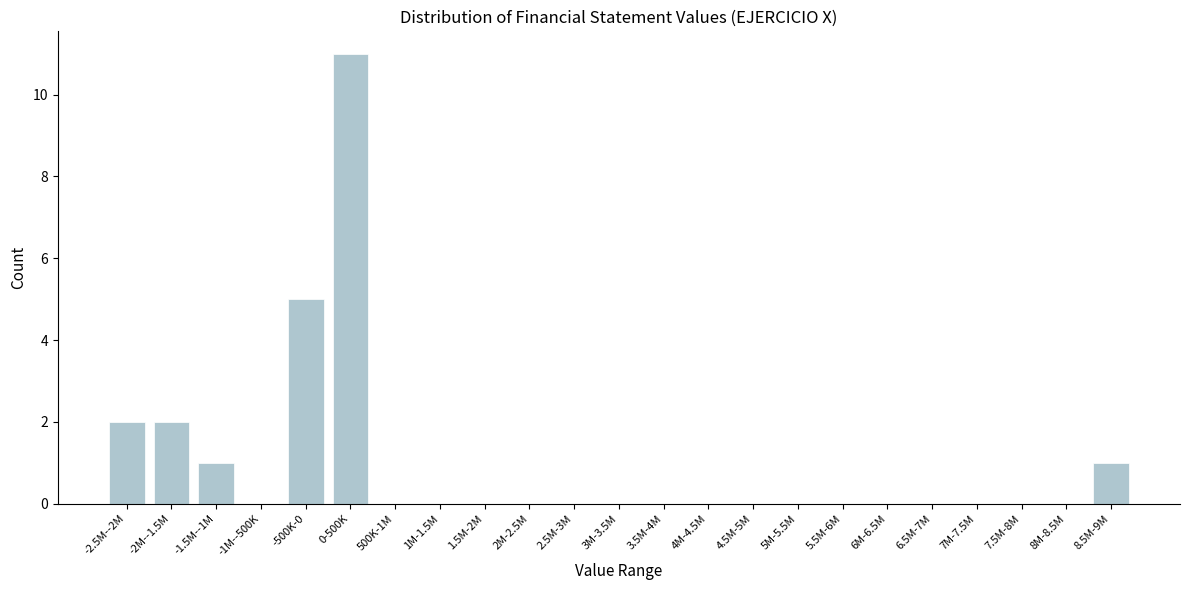

Reading left to right, transcribe all the data shown in this chart.

-2.5M--2M=2	-2M--1.5M=2	-1.5M--1M=1	-1M--500K=0	-500K-0=5	0-500K=11	500K-1M=0	1M-1.5M=0	1.5M-2M=0	2M-2.5M=0	2.5M-3M=0	3M-3.5M=0	3.5M-4M=0	4M-4.5M=0	4.5M-5M=0	5M-5.5M=0	5.5M-6M=0	6M-6.5M=0	6.5M-7M=0	7M-7.5M=0	7.5M-8M=0	8M-8.5M=0	8.5M-9M=1